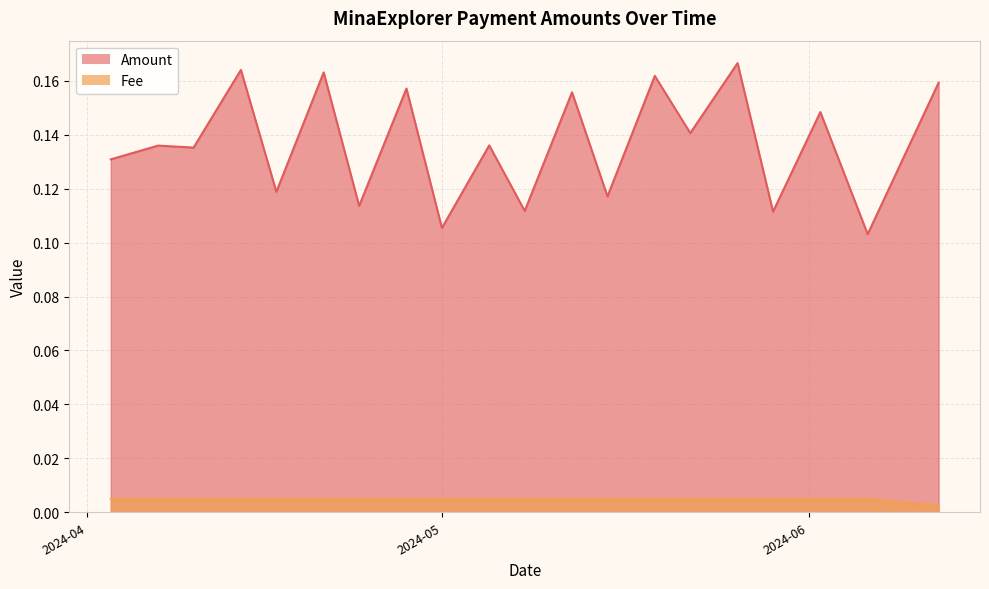

Rank the categories by Amount value from highest to lowest.

2024-05-26, 2024-04-14, 2024-04-21, 2024-05-19, 2024-06-12, 2024-04-28, 2024-05-12, 2024-06-02, 2024-05-22, 2024-05-05, 2024-04-07, 2024-04-10, 2024-04-03, 2024-04-17, 2024-05-15, 2024-04-24, 2024-05-08, 2024-05-29, 2024-05-01, 2024-06-06